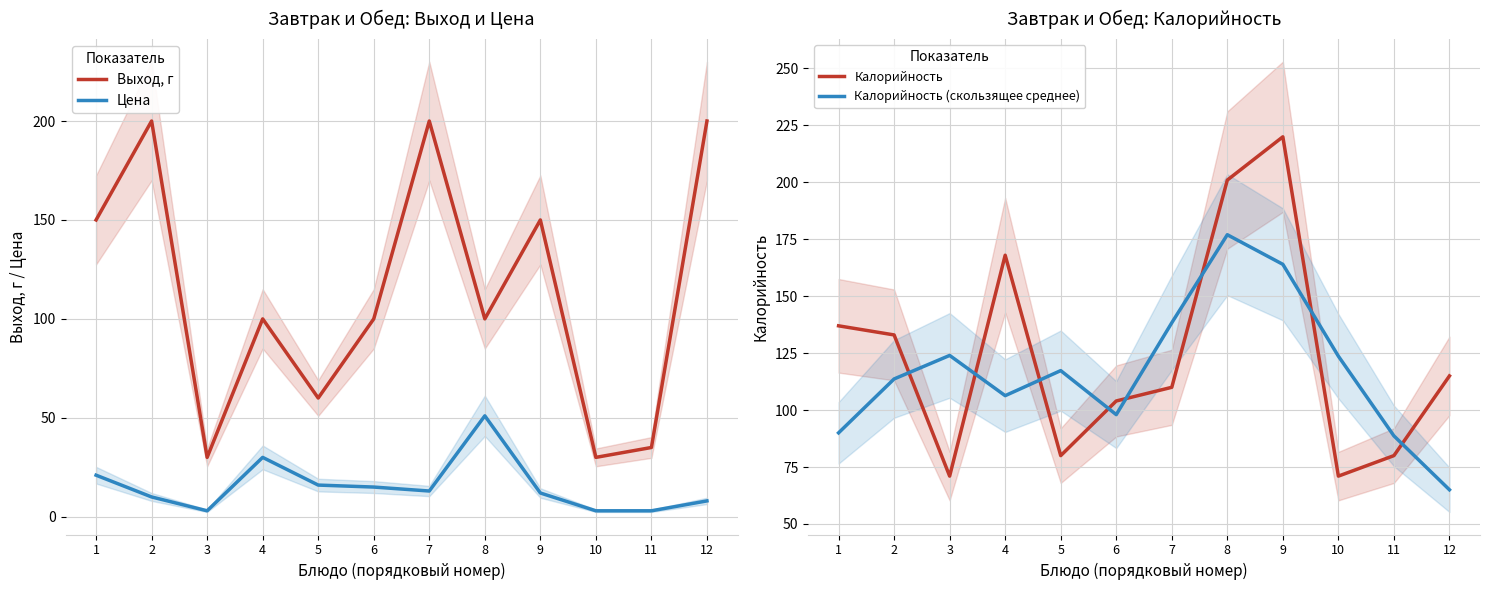

Which category has the highest value across all series?

9